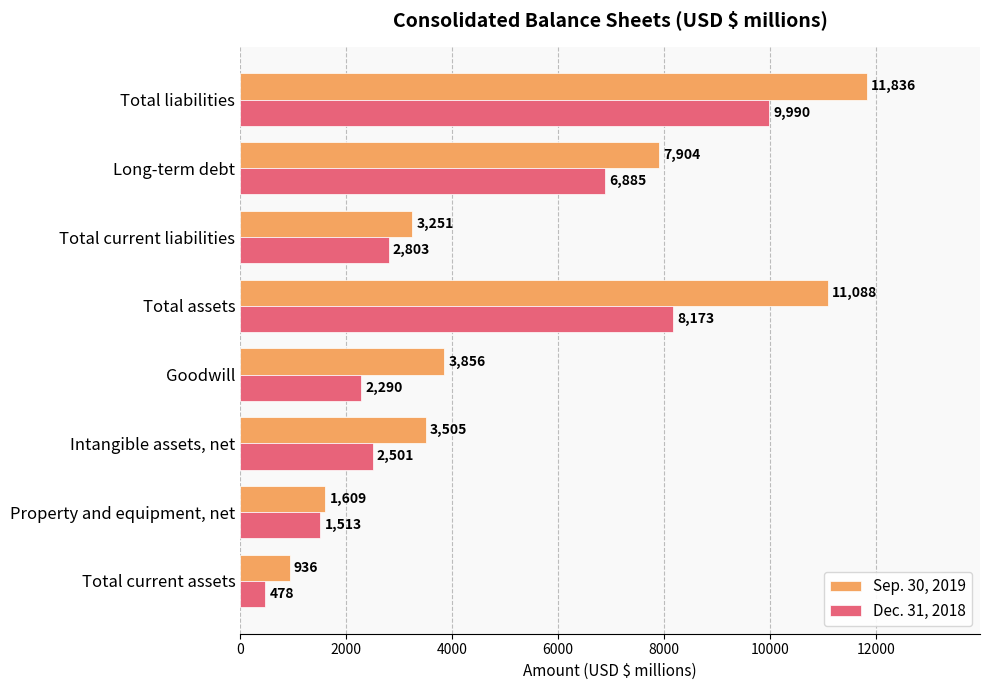

Rank the series by their maximum value, from lowest to highest.

Dec. 31, 2018, Sep. 30, 2019